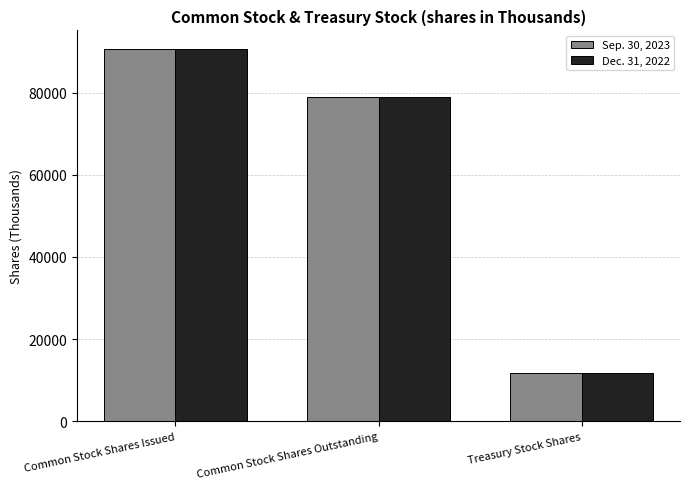

How many bars are there in each group?

2